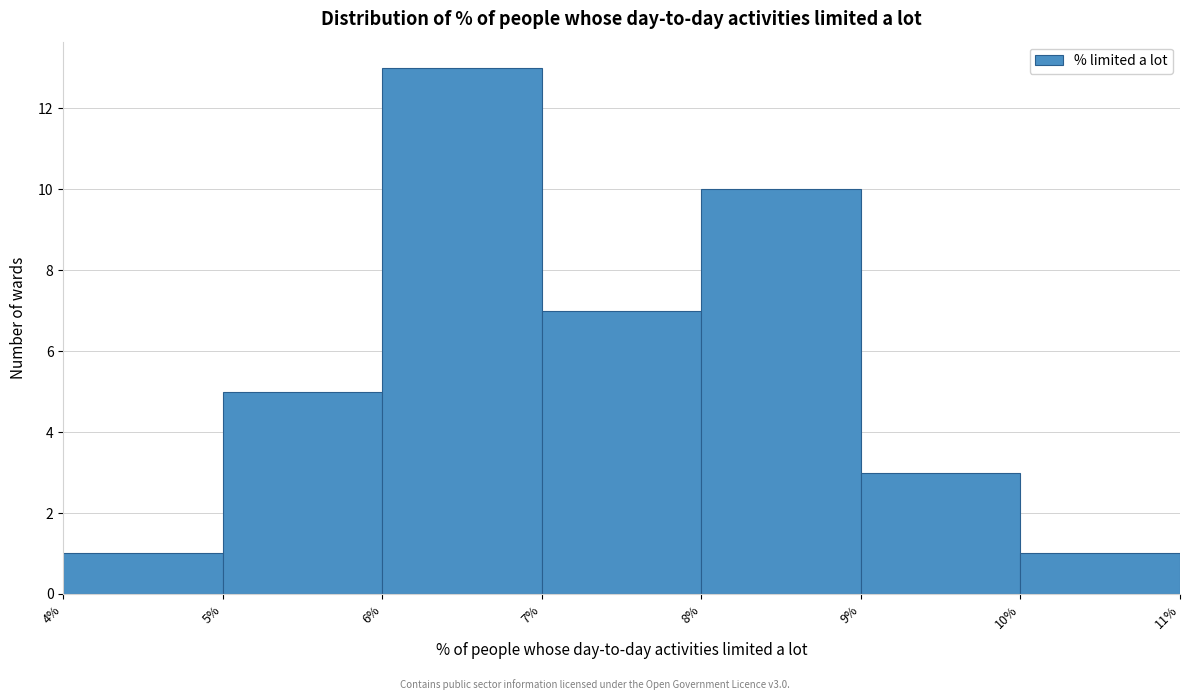

How tall is the bar that spans 7% to 8% on the x-axis? The values are not printed on the chart, so give them approximately, as read against the axis.

7